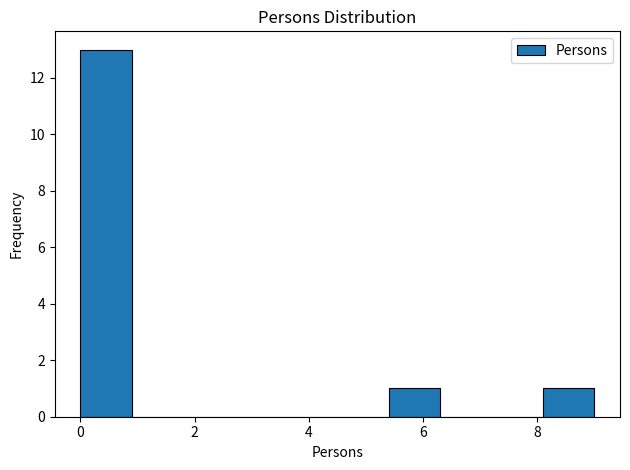

Over which range of the x-axis is the bar tallest?

0.0 to 0.9